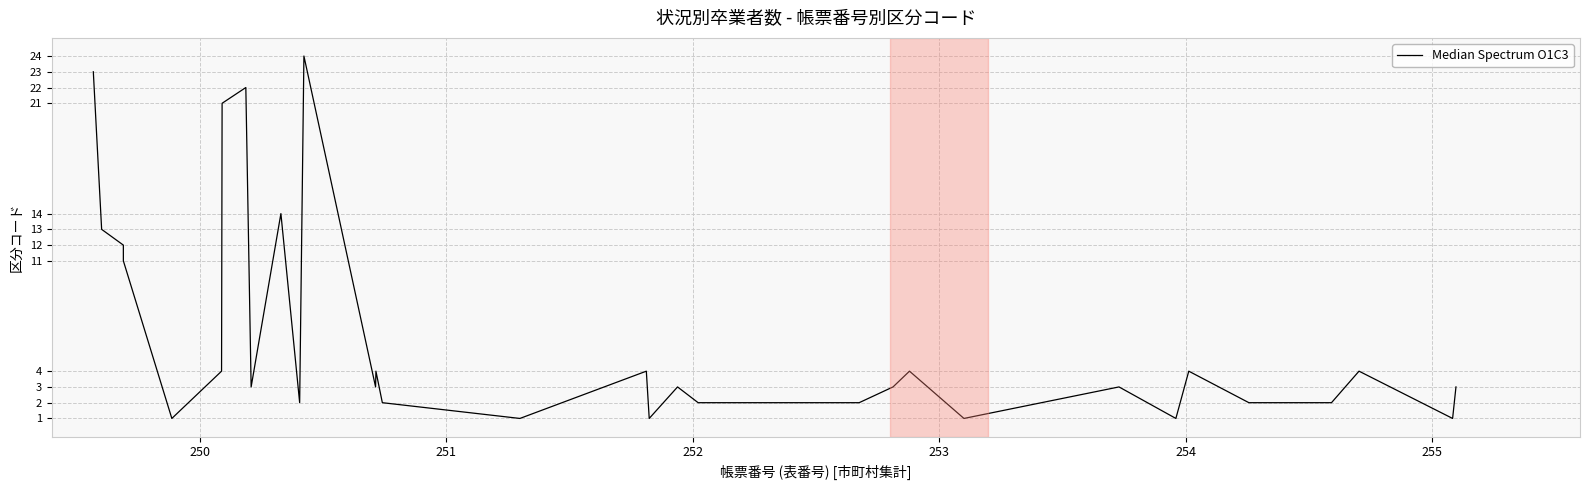

Reading right to left, extract all data points from this chart.

3	1	4	2	2	4	1	3	1	4	3	2	2	3	1	4	1	2	4	3	24	2	14	3	22	21	4	1	11	12	13	23